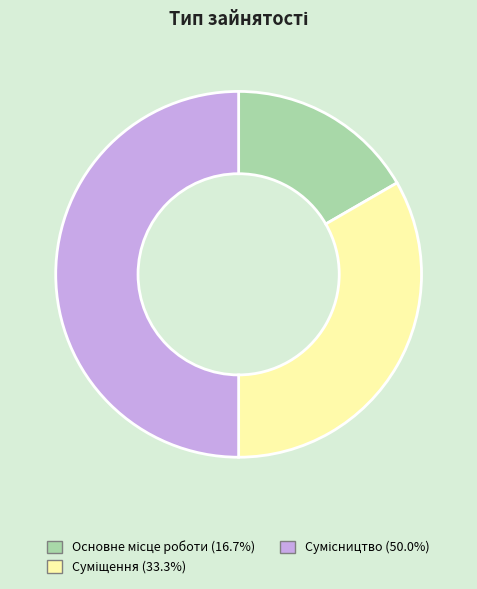

To the nearest percent, what is the difference between the Суміщення and Основне місце роботи slice percentages?

17%